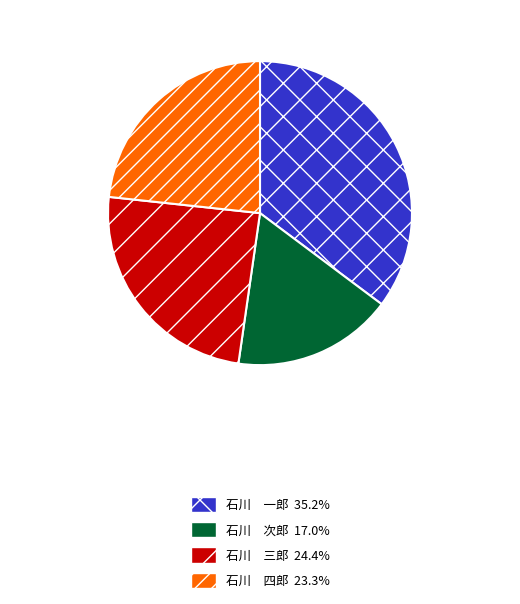

Does any single category account for the majority?

No